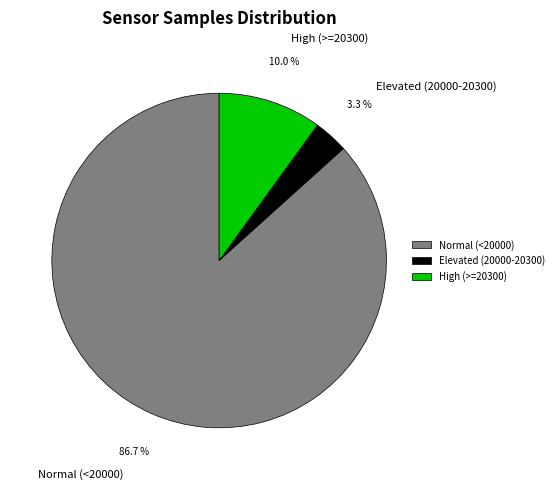

Between Elevated (20000-20300) and Normal (<20000), which is larger?

Normal (<20000)